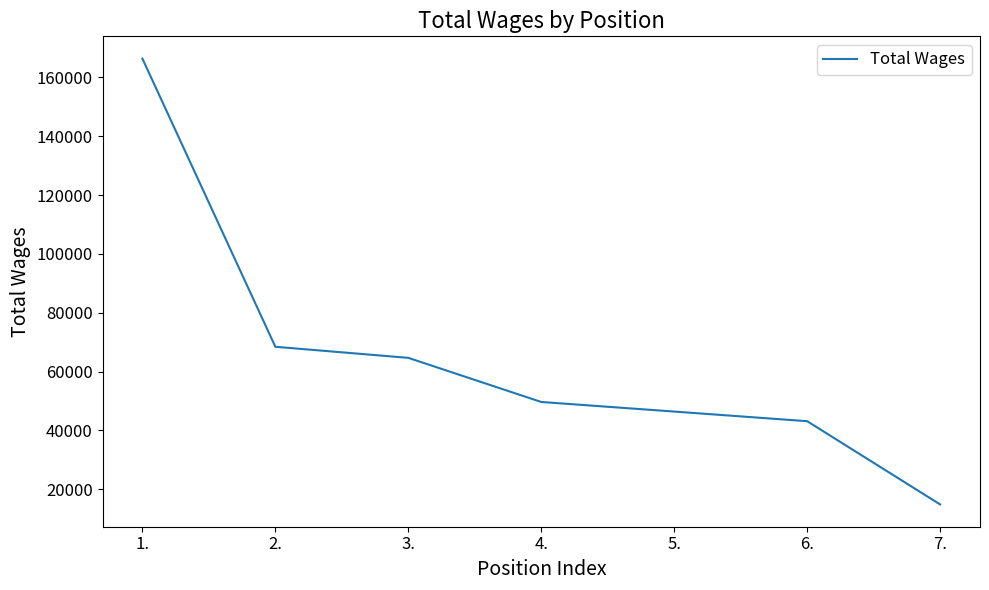

What is the difference between the values at 4. and 7.?

34817